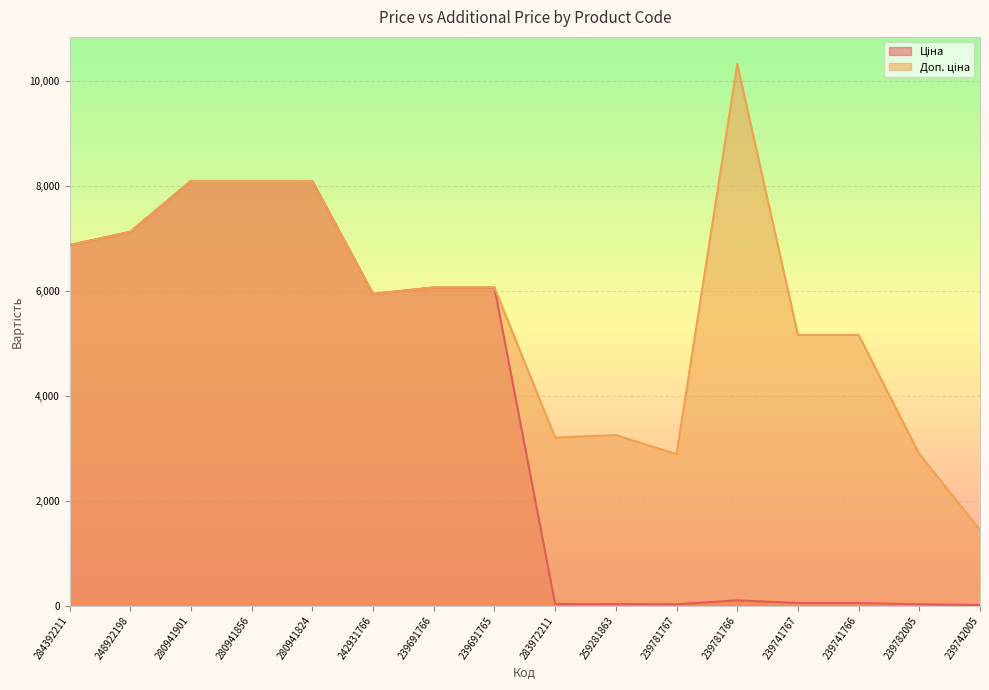

Reading right to left, what are all the values shown in this chart?

Ціна: 14.4	28.9	51.6	51.6	103.2	28.9	32.5	32.0	6060.3	6060.3	5939.1	8089.0	8089.0	8089.0	7118.9	6868.4
Доп. ціна: 1444.0	2889.0	5158.0	5158.0	10317.0	2889.0	3249.0	3205.0	6060.3	6060.3	5939.1	8089.0	8089.0	8089.0	7118.9	6868.4